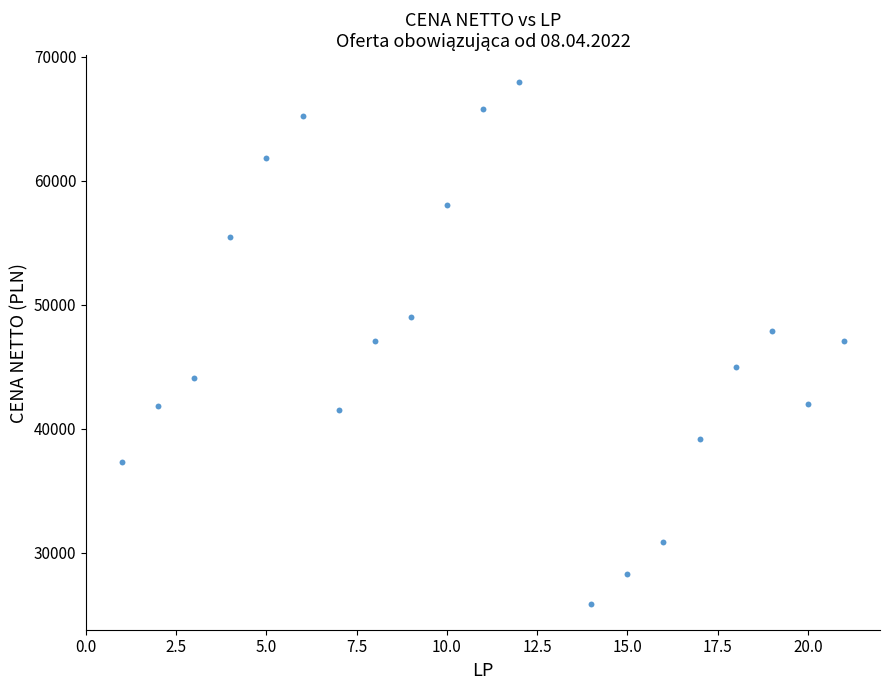

What is the range of Y values (max minus min)?

42104